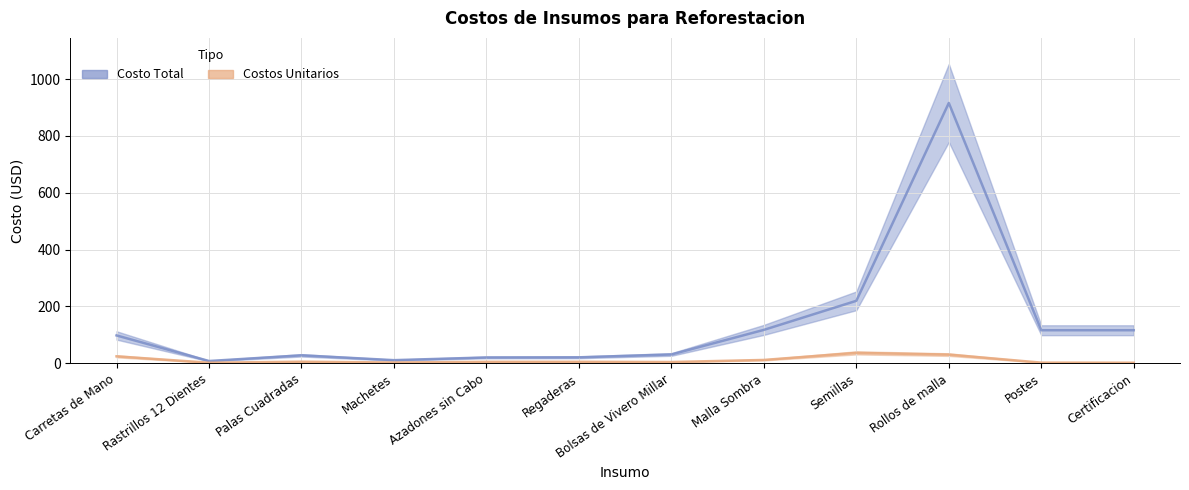

What is the highest value of the Costos Unitarios series?

36.6